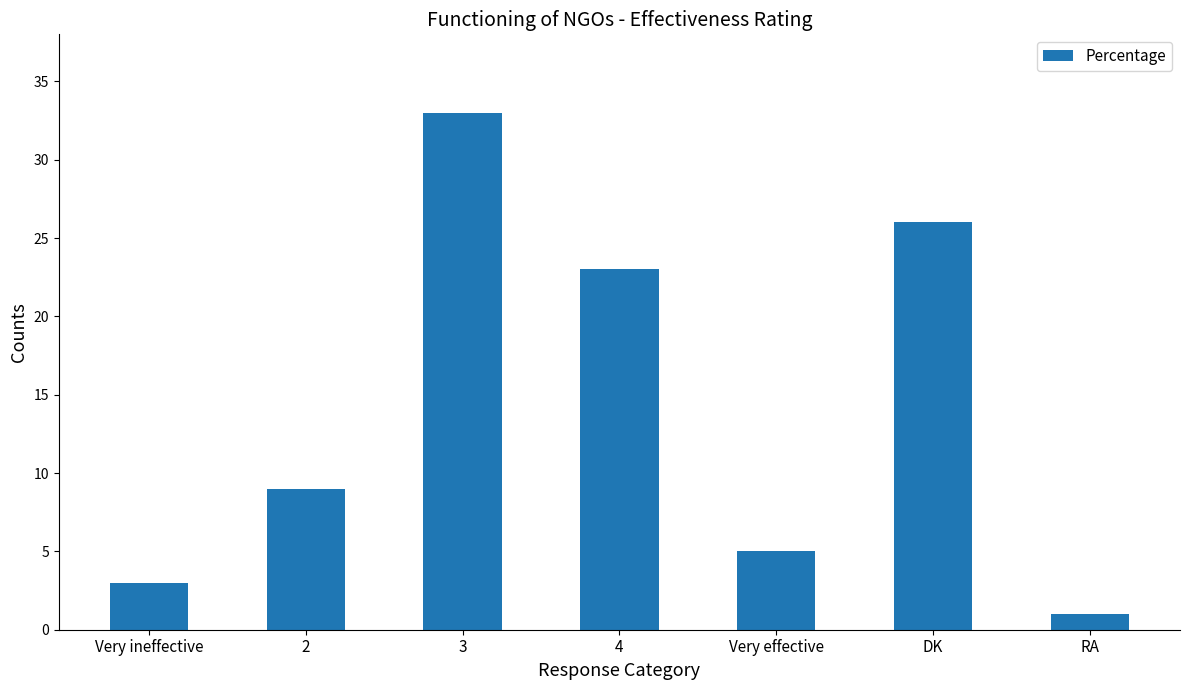

List the labels in order of value, smallest first.

RA, Very ineffective, Very effective, 2, 4, DK, 3